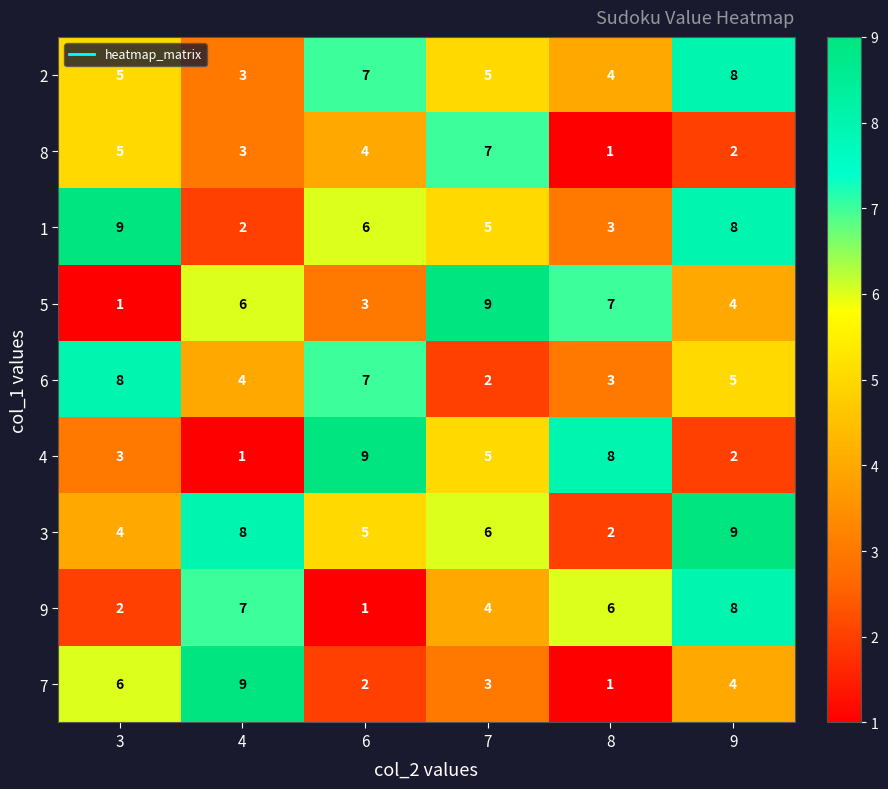

The 6 series shows 3 at 8. True or false?

True